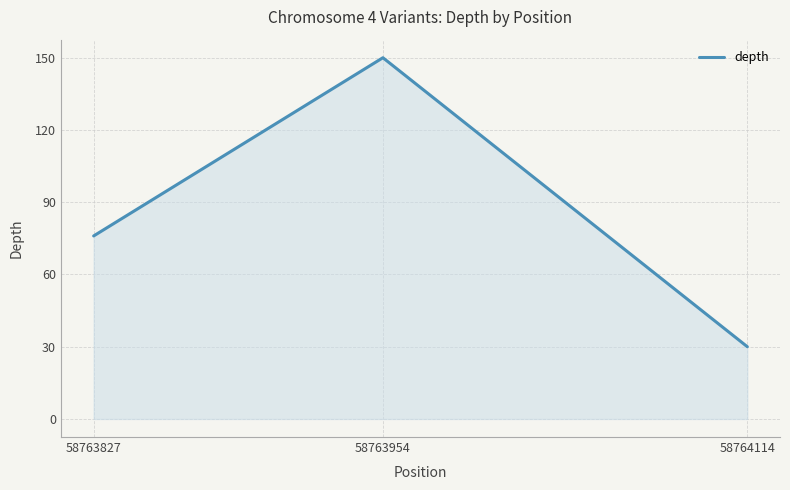

True or false: the data shows 32 at 58763827.

False